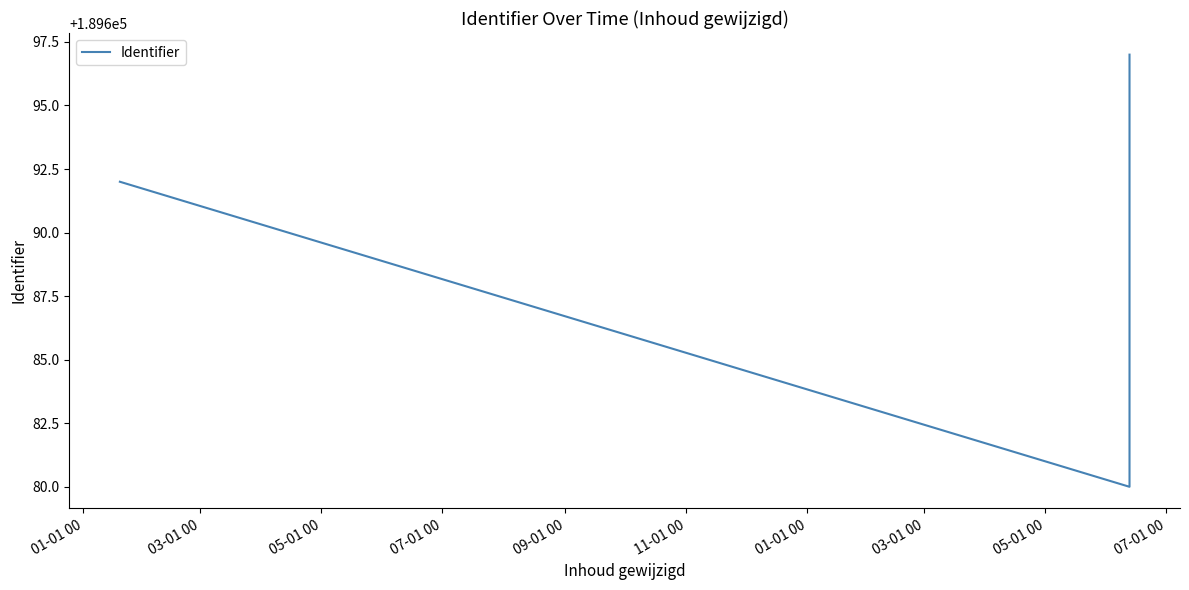

Reading left to right, transcribe all the data shown in this chart.

189692	189680	189683	189686	189689	189695	189697